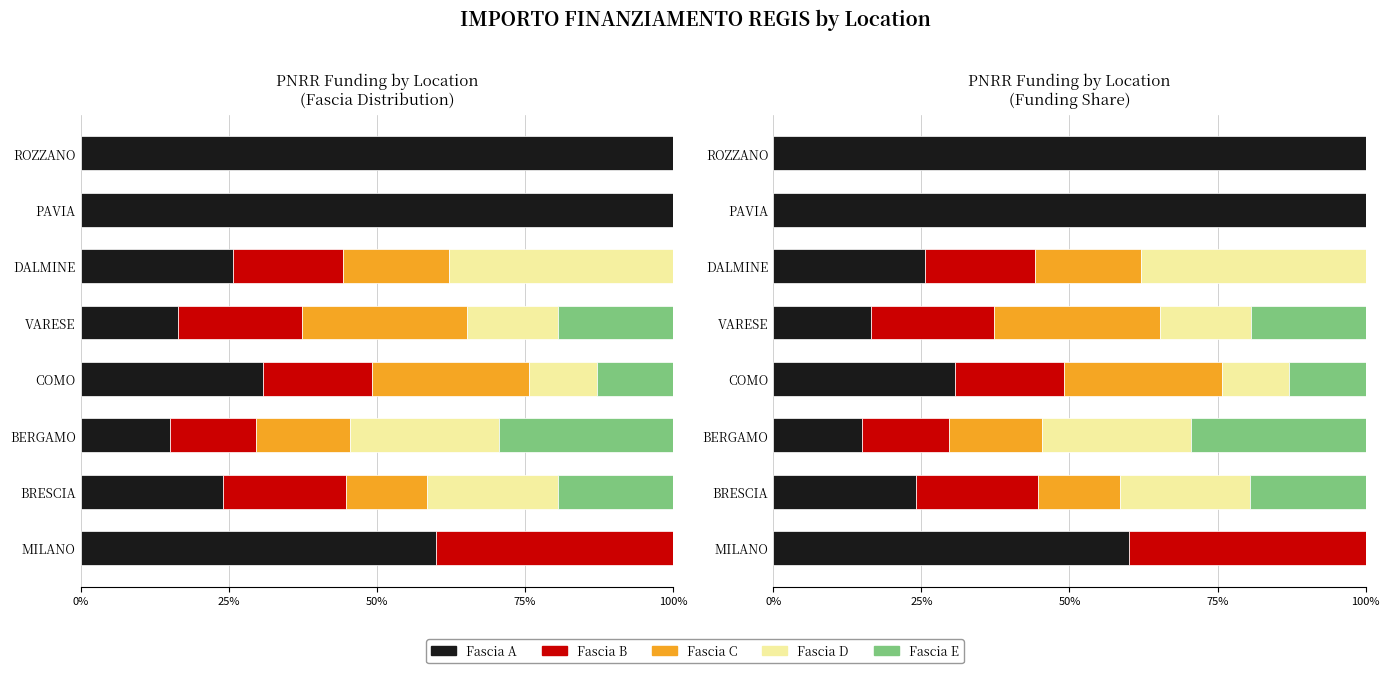

The Fascia B series shows 18.5 at DALMINE. True or false?

True